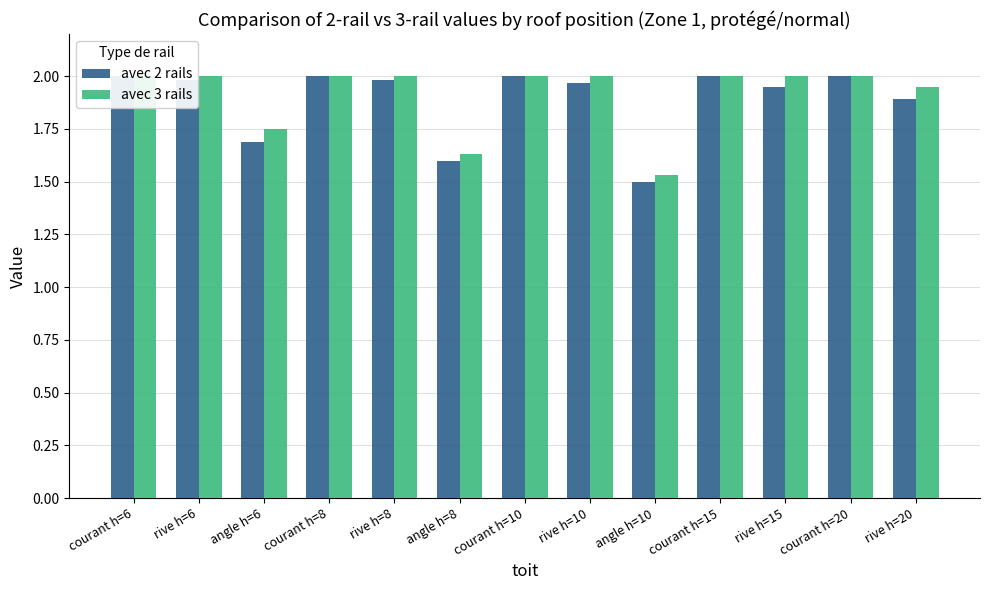

Is the value of avec 2 rails at angle h=8 greater than the value of avec 3 rails at rive h=15?

No